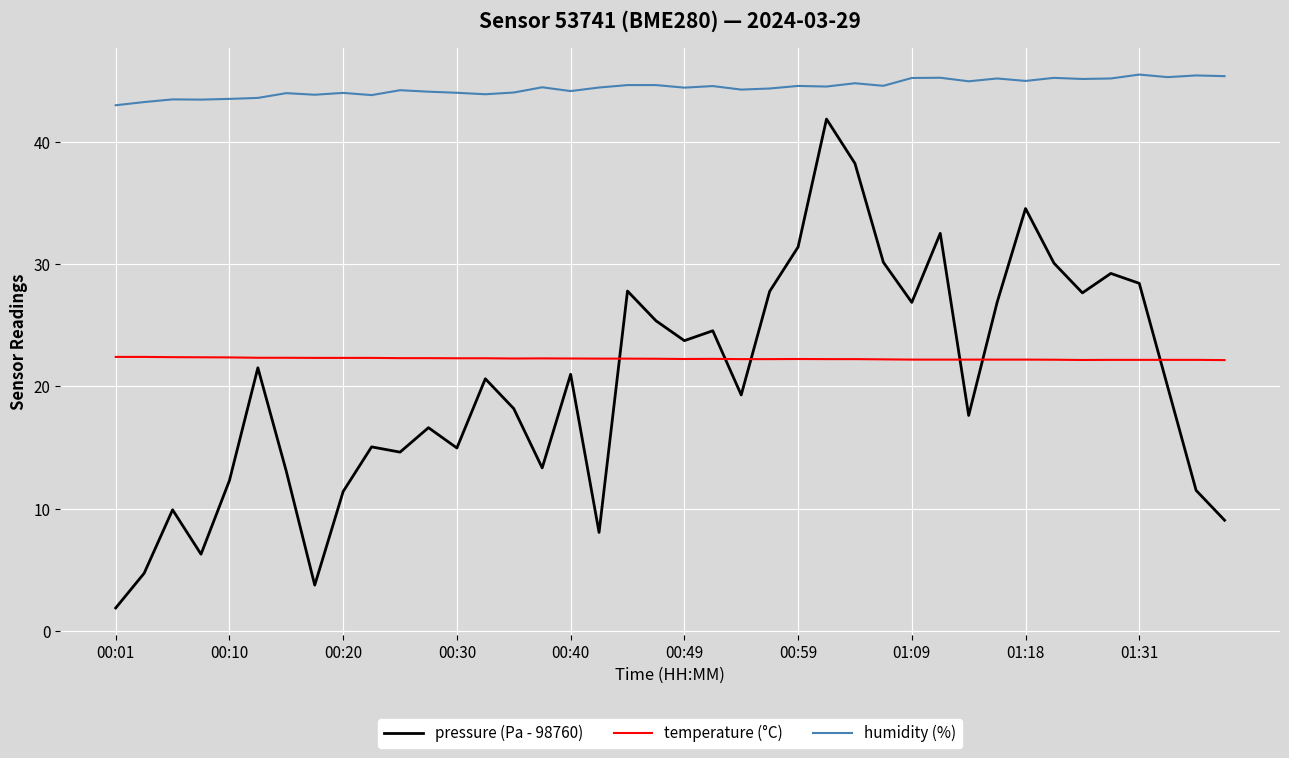

List the series in order of their peak value, lowest first.

temperature (°C), pressure (Pa - 98760), humidity (%)